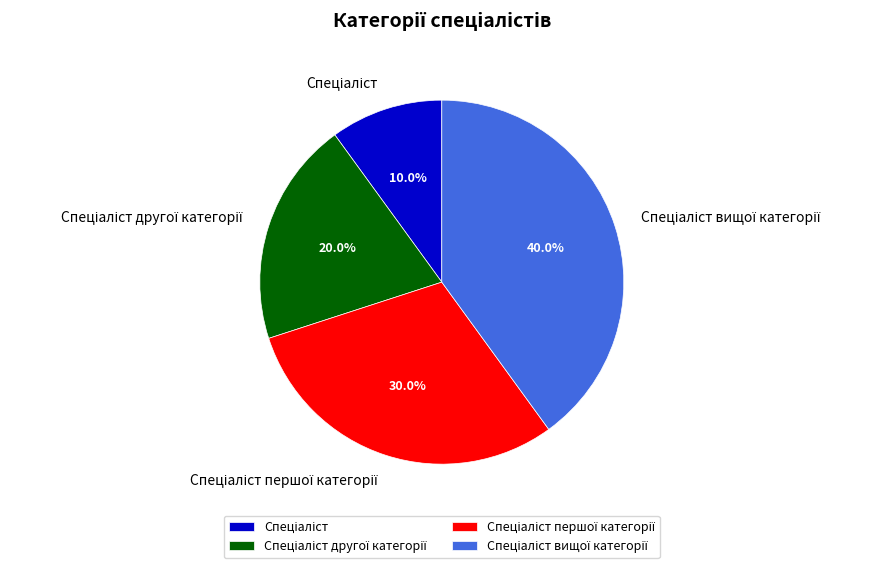

How many segments does this pie chart have?

4